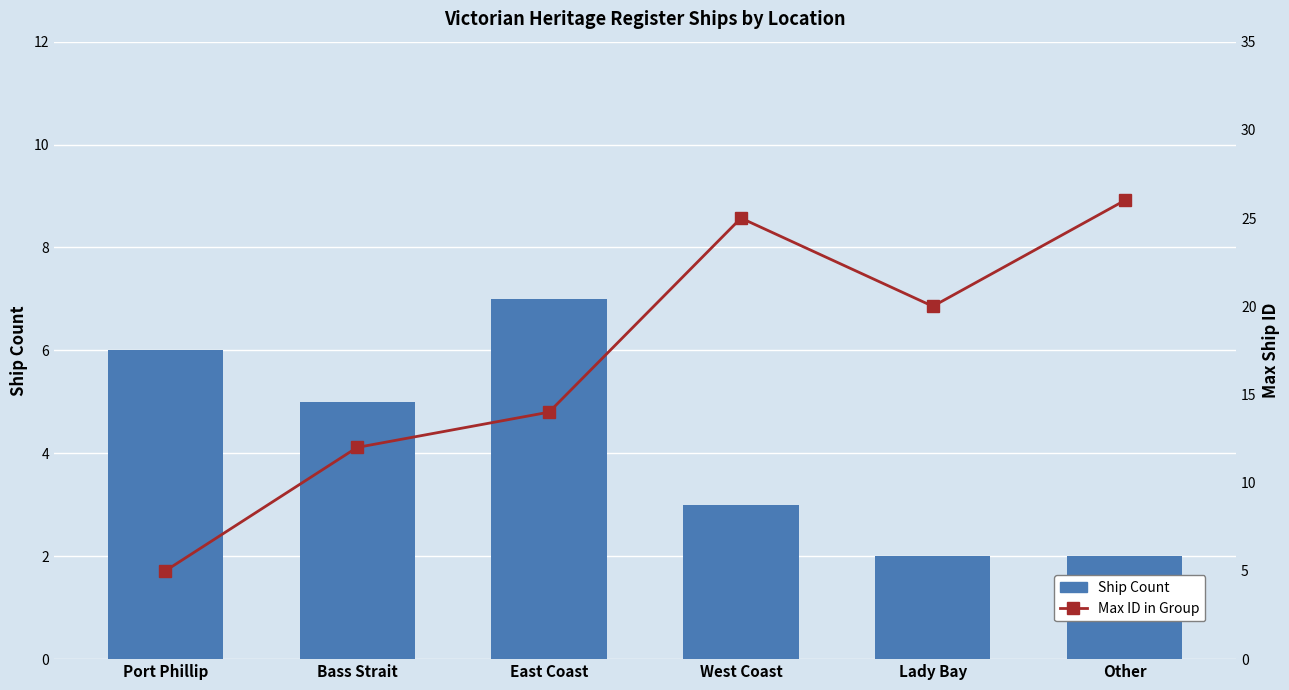

Reading left to right, list all the values displayed in this chart.

Ship Count: Port Phillip=6	Bass Strait=5	East Coast=7	West Coast=3	Lady Bay=2	Other=2
Max ID in Group: Port Phillip=5	Bass Strait=12	East Coast=14	West Coast=25	Lady Bay=20	Other=26